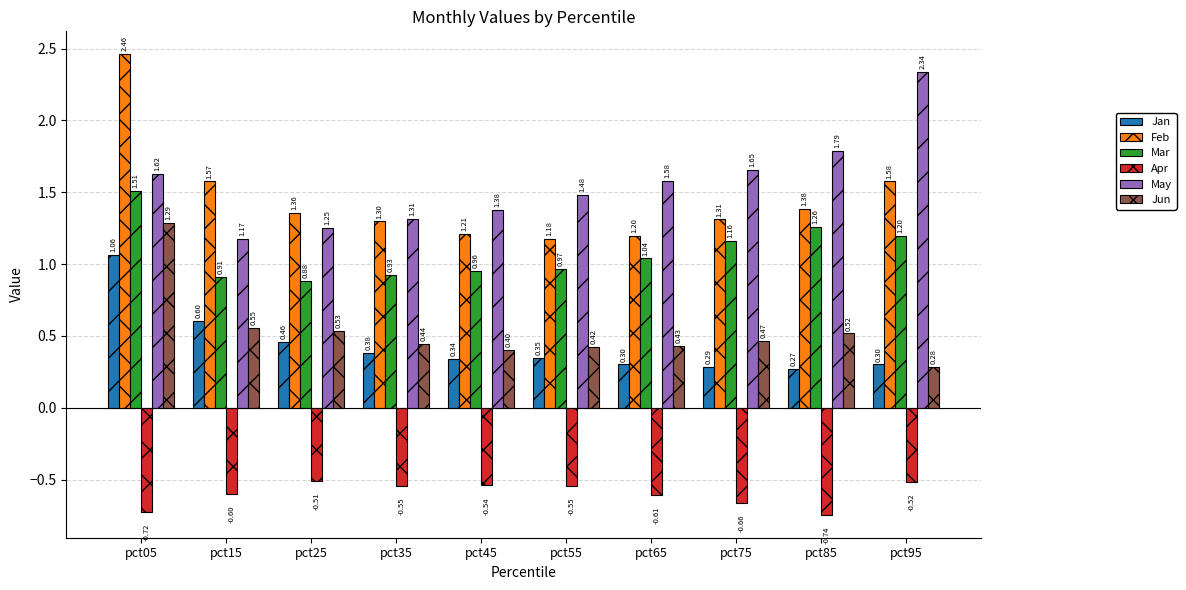

Which series has the widest spread of values?

Feb